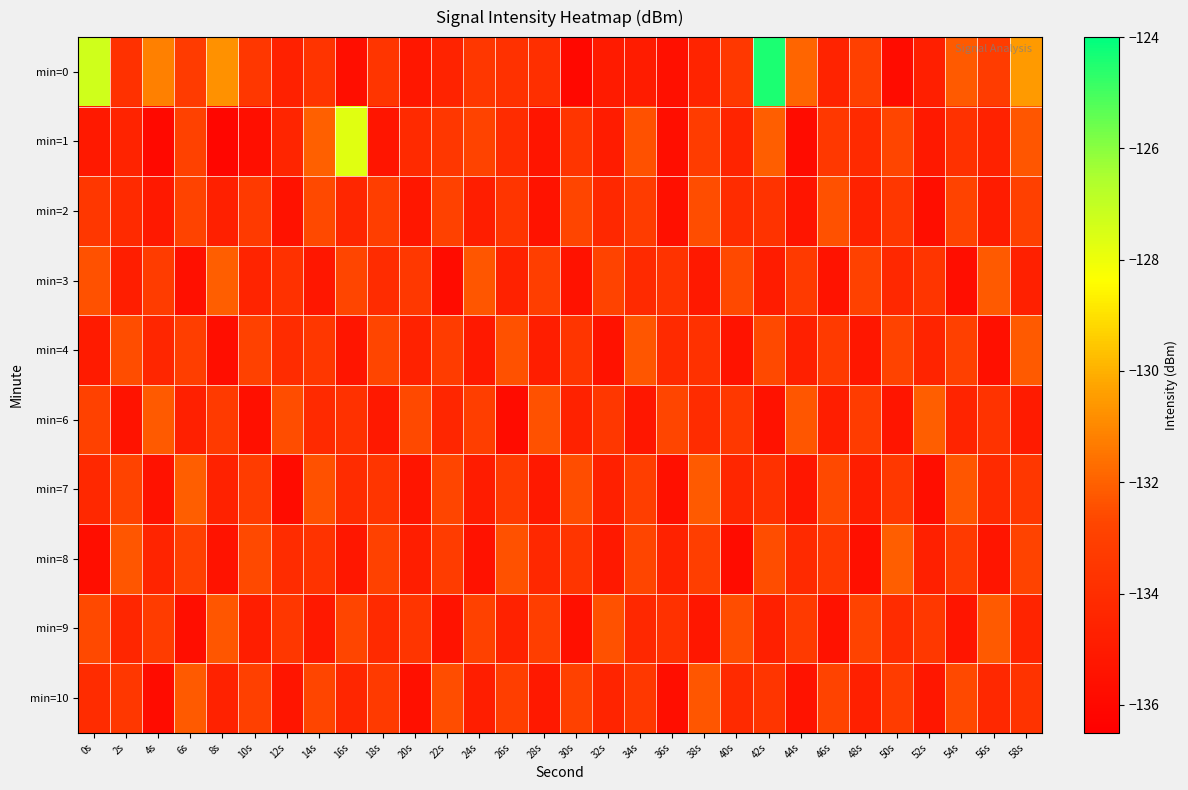

At which category is the sum across all series the highest?

42s